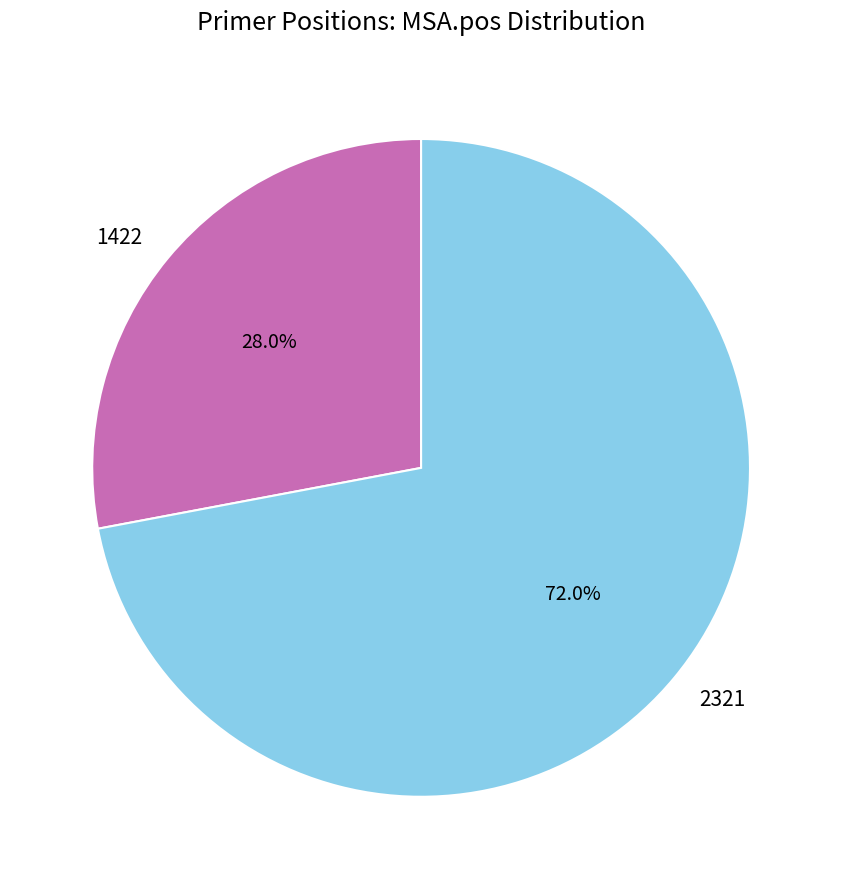

Rank the categories by value from lowest to highest.

1422, 2321